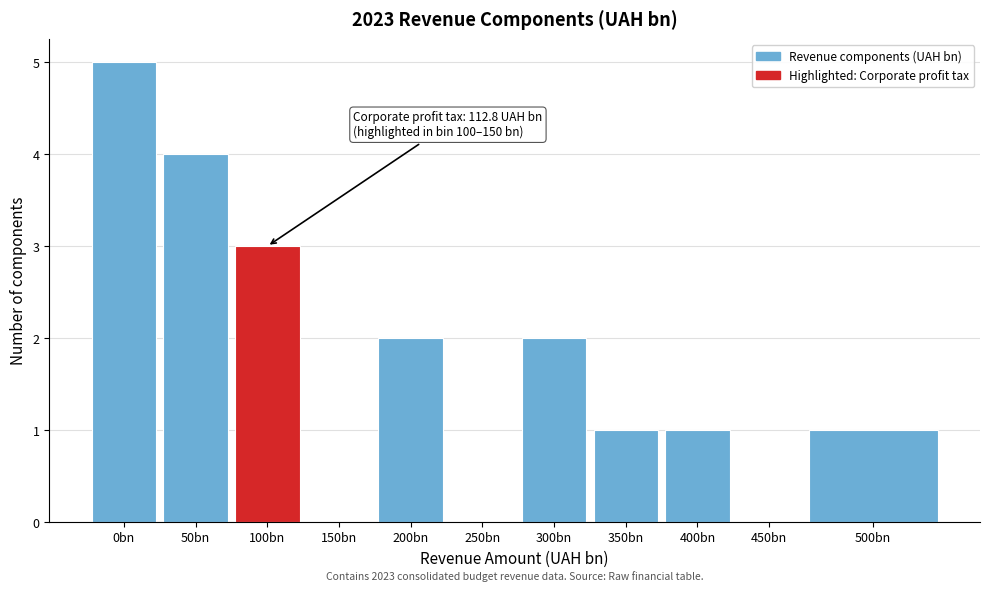

Reading left to right, extract all data points from this chart.

0bn=5	50bn=4	100bn=3	150bn=0	200bn=2	250bn=0	300bn=2	350bn=1	400bn=1	450bn=0	500bn=1